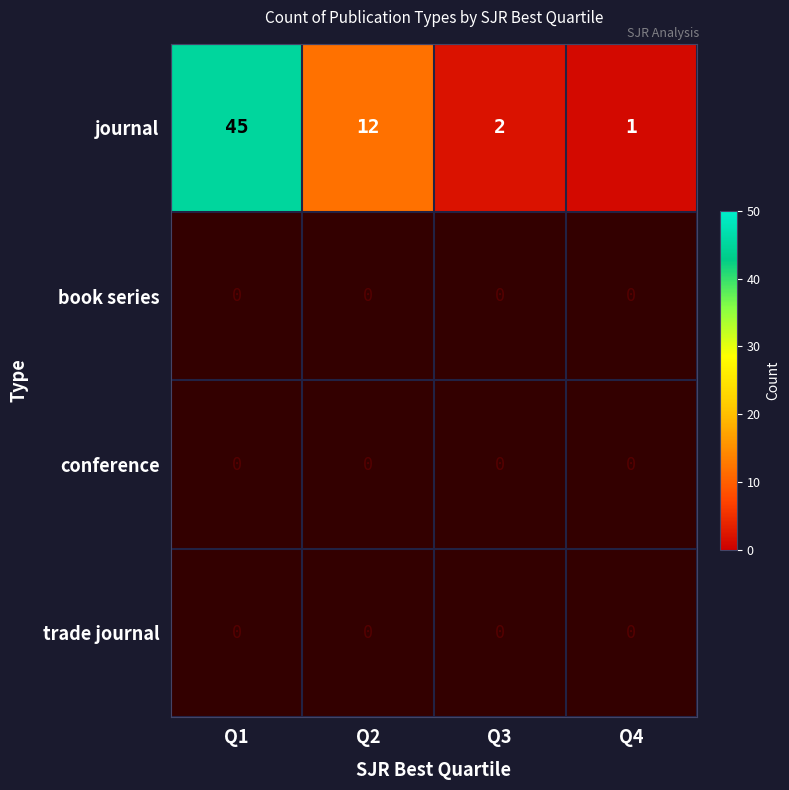

What is the sum of all journal values?

60